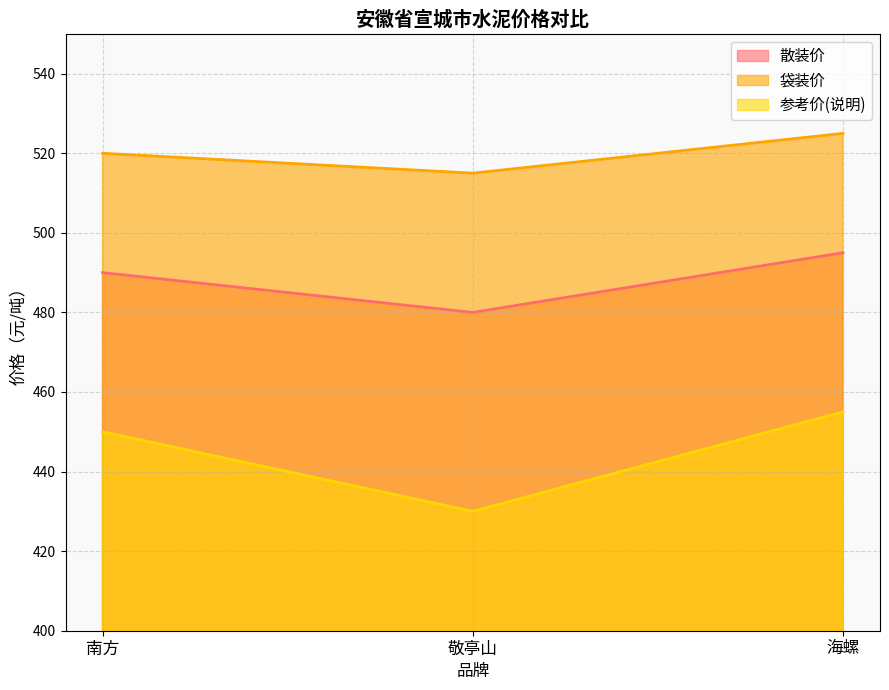

Does the chart have visible grid lines?

Yes